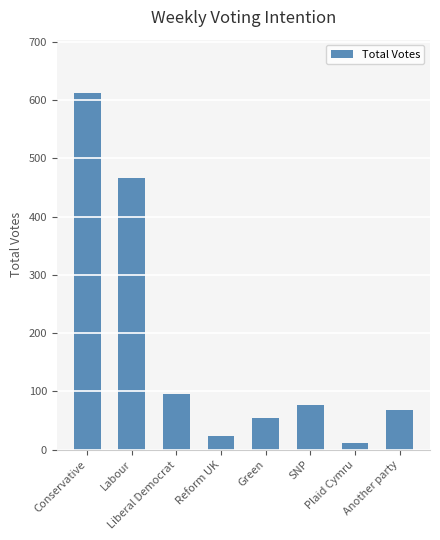

What is the average value?

176